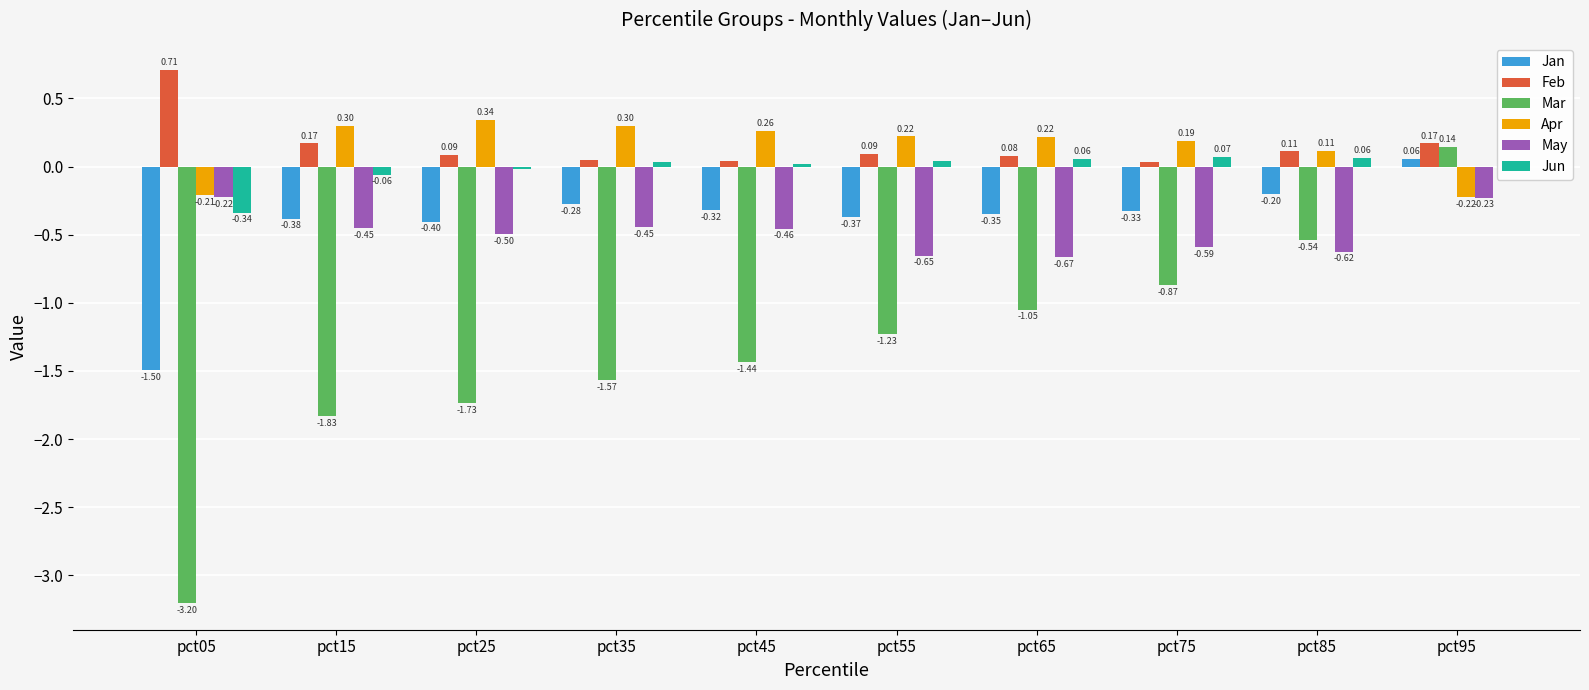

Are the bars grouped side by side (vs. stacked)?

Yes